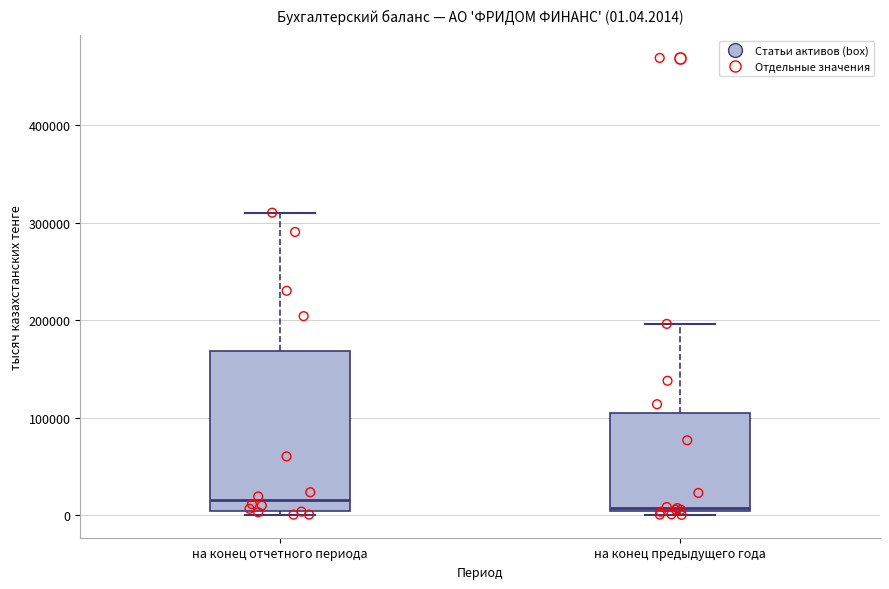

Comparing the boxes themselves (not the whiskers), which one is the tallest?

на конец отчетного периода